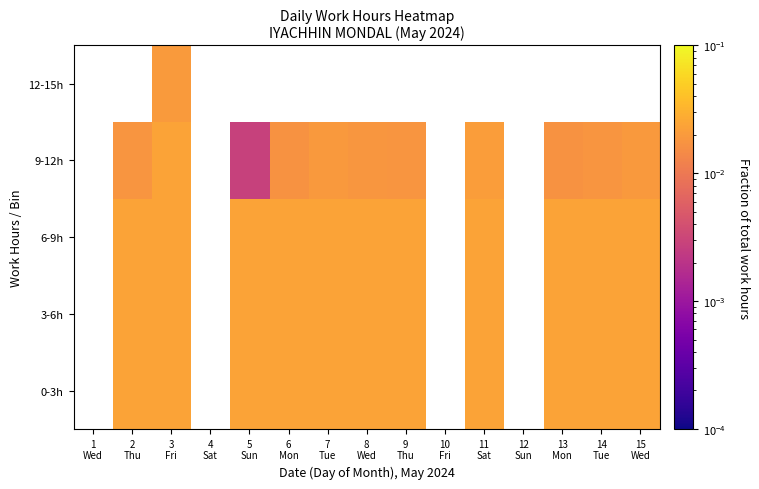

Where does the 6-9h series first go above 0?

2 Thu